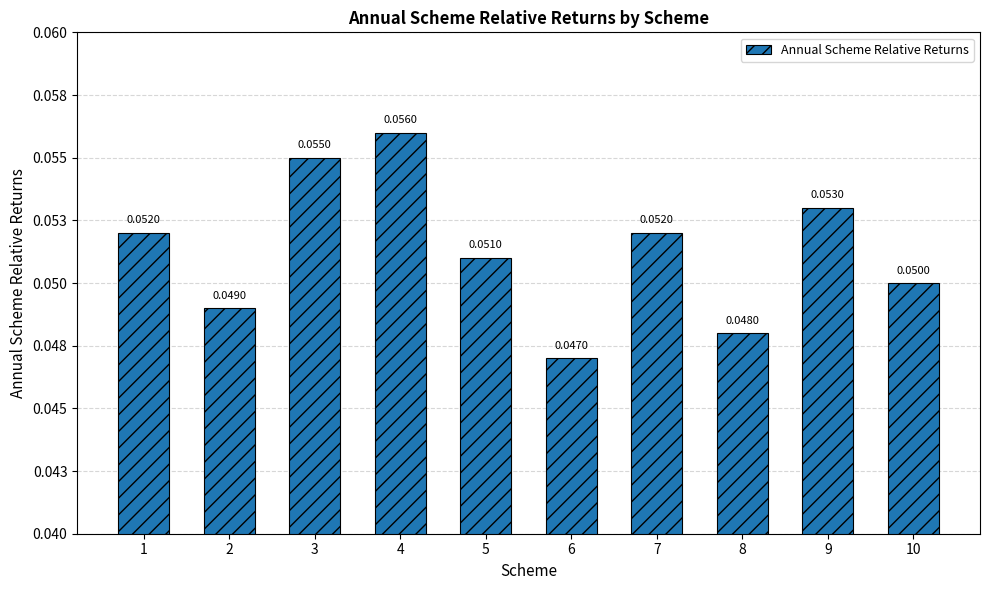

List the labels in order of value, largest first.

4, 3, 9, 1, 7, 5, 10, 2, 8, 6